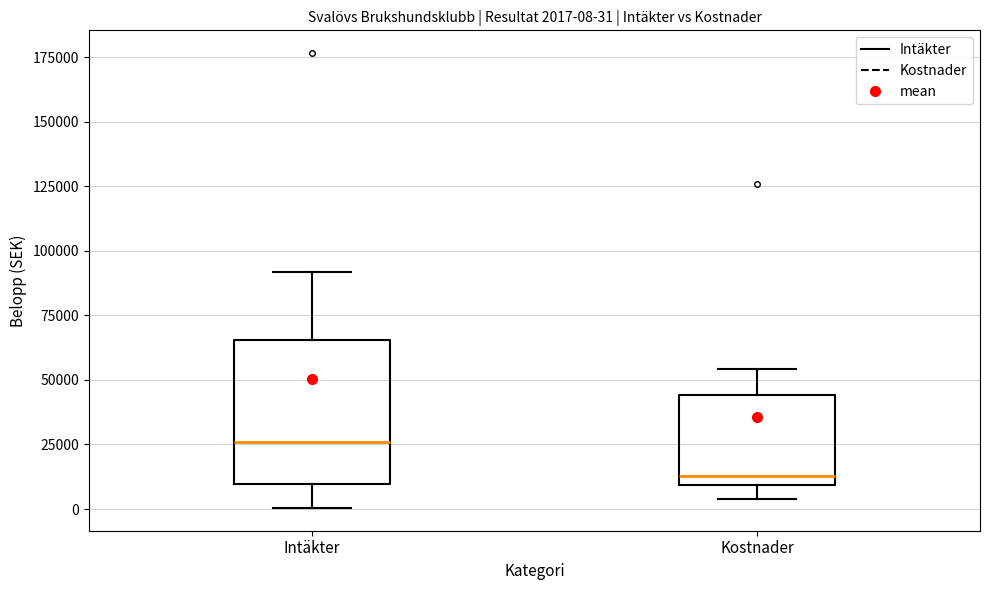

Which box has the lowest median line?

Kostnader